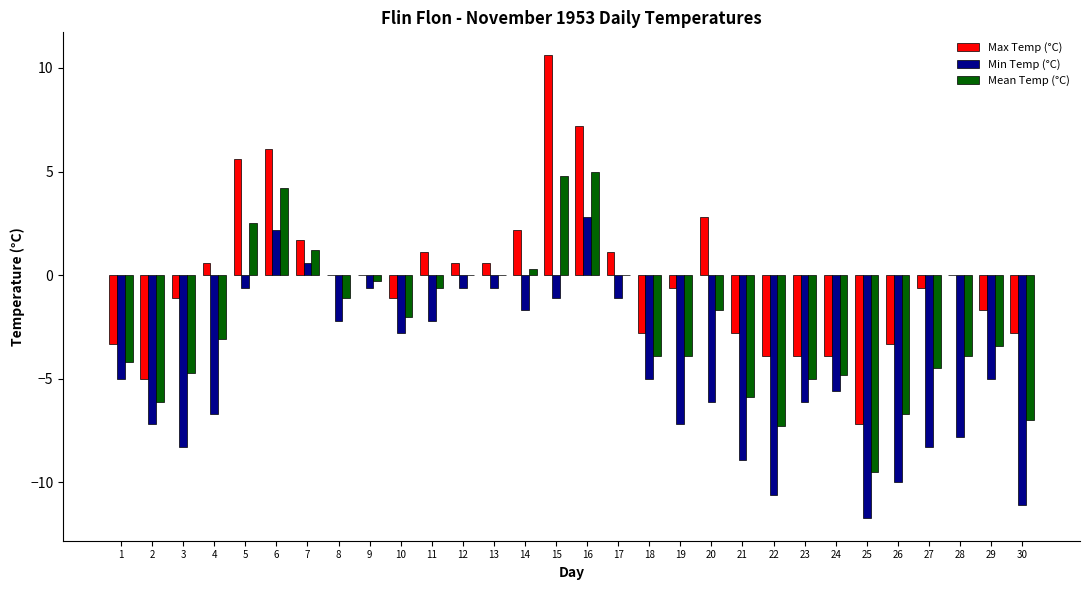

Reading left to right, transcribe all the data shown in this chart.

Max Temp (°C): -3.3	-5.0	-1.1	0.6	5.6	6.1	1.7	0.0	0.0	-1.1	1.1	0.6	0.6	2.2	10.6	7.2	1.1	-2.8	-0.6	2.8	-2.8	-3.9	-3.9	-3.9	-7.2	-3.3	-0.6	0.0	-1.7	-2.8
Min Temp (°C): -5.0	-7.2	-8.3	-6.7	-0.6	2.2	0.6	-2.2	-0.6	-2.8	-2.2	-0.6	-0.6	-1.7	-1.1	2.8	-1.1	-5.0	-7.2	-6.1	-8.9	-10.6	-6.1	-5.6	-11.7	-10.0	-8.3	-7.8	-5.0	-11.1
Mean Temp (°C): -4.2	-6.1	-4.7	-3.1	2.5	4.2	1.2	-1.1	-0.3	-2.0	-0.6	0.0	0.0	0.3	4.8	5.0	0.0	-3.9	-3.9	-1.7	-5.9	-7.3	-5.0	-4.8	-9.5	-6.7	-4.5	-3.9	-3.4	-7.0